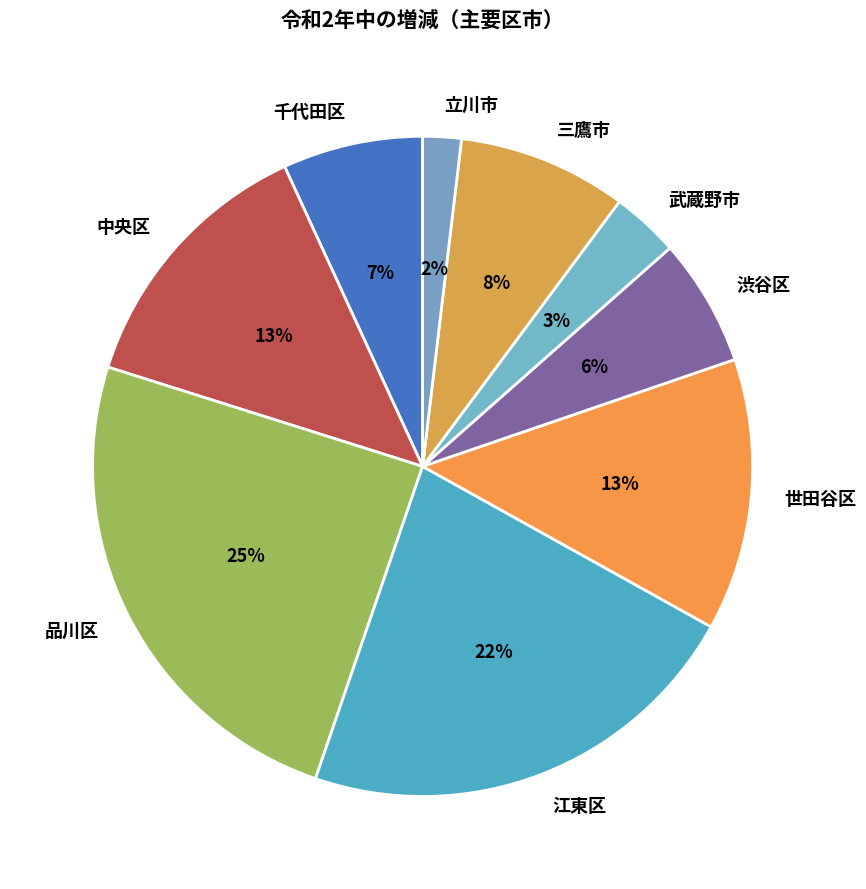

Which category has the smallest portion of the pie?

立川市